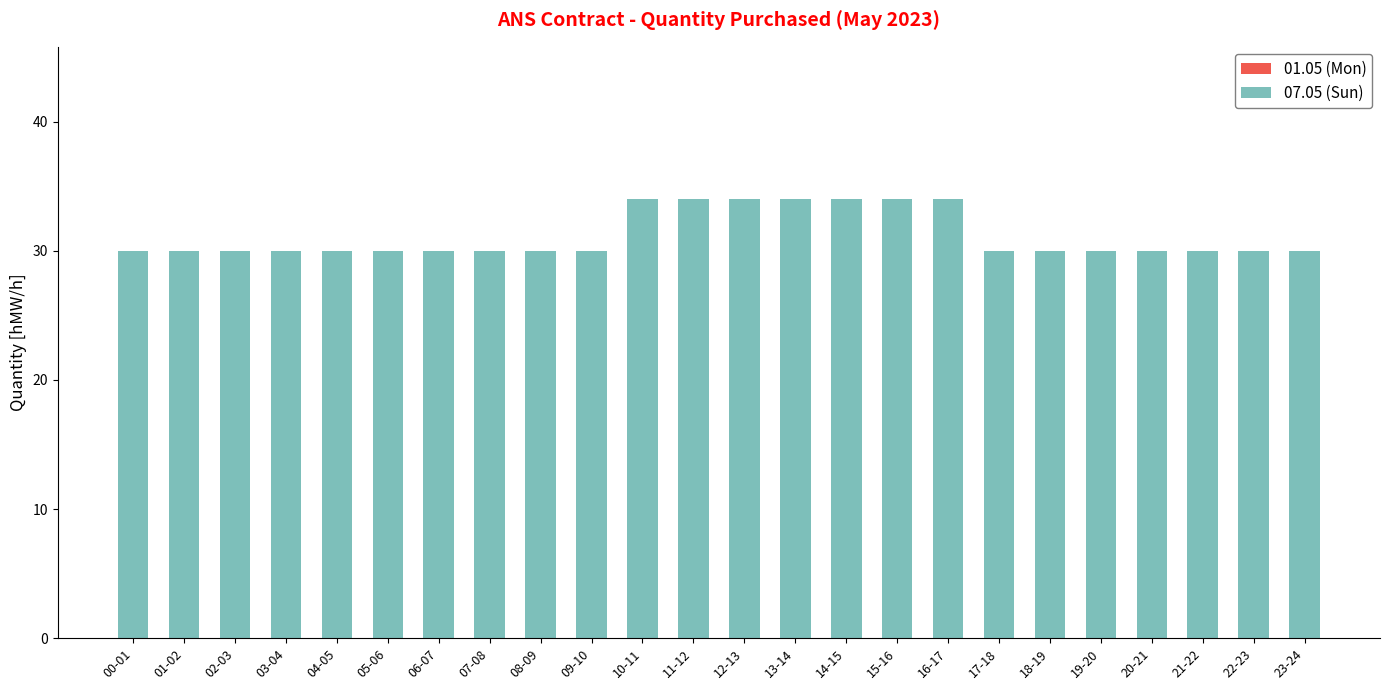

What is the greatest value displayed?

34